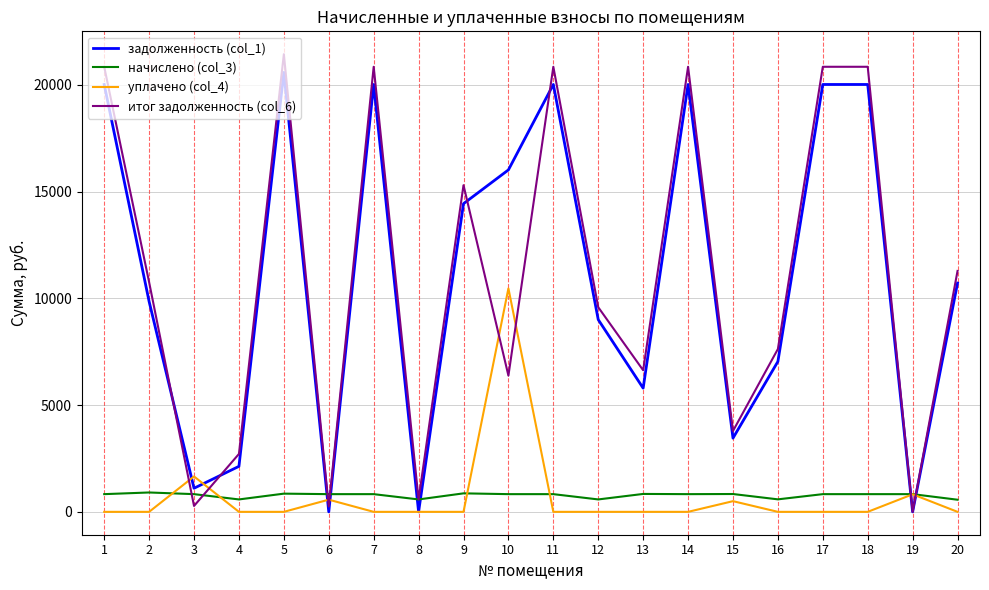

What is the approximate value of итог задолженность (col_6) at 9?

15296.7